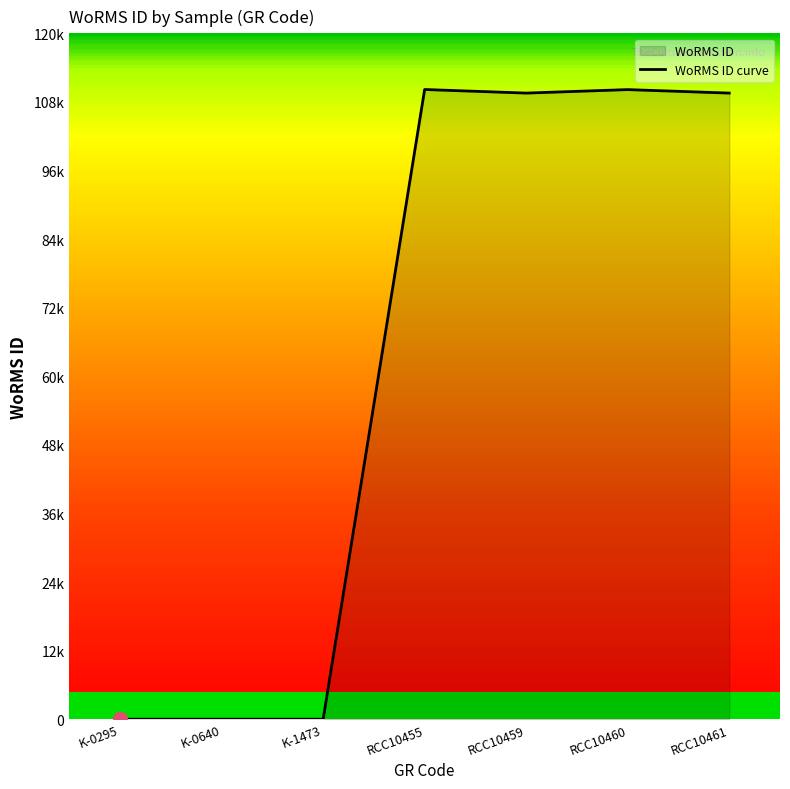

Count the number of categories in the chart.

7